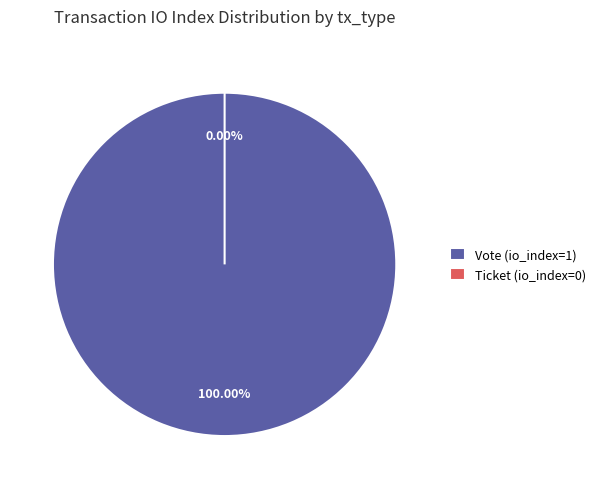

Rank the categories by value from highest to lowest.

Vote (io_index=1), Ticket (io_index=0)